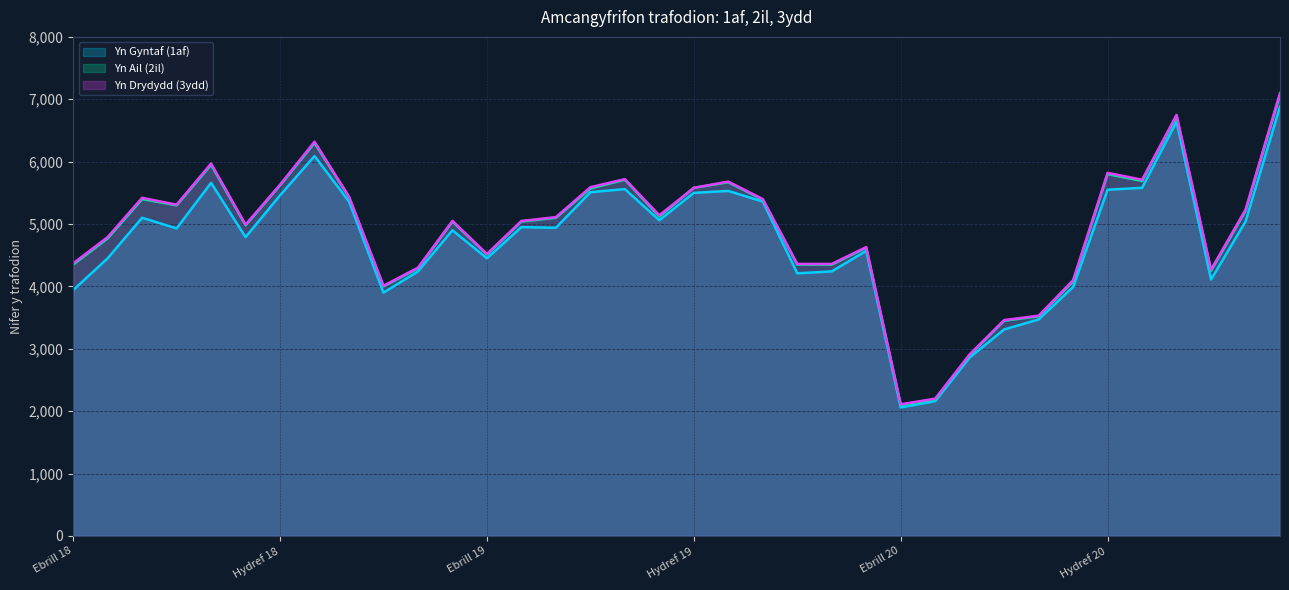

At which category does Yn Gyntaf (1af) reach its first local valley?

Gorffenaf 18